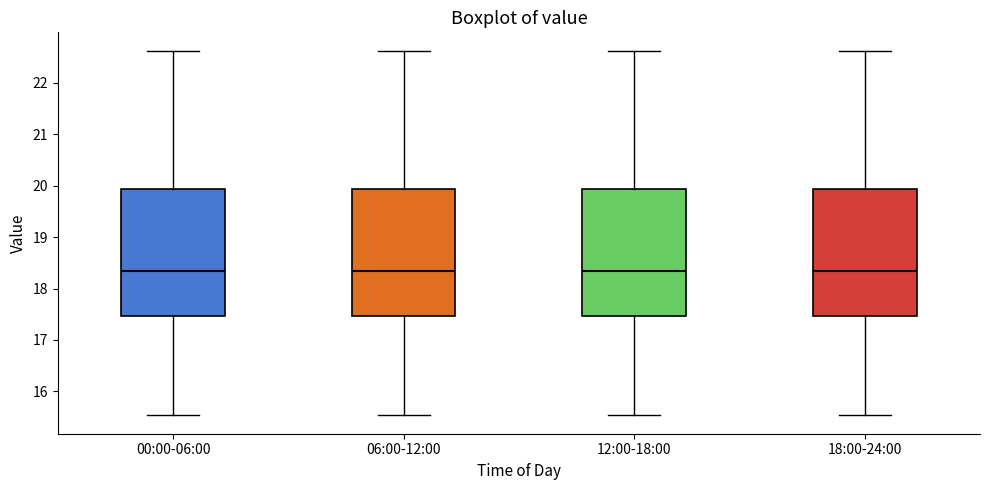

Reading left to right, transcribe this box plot: for each box, give where its median line is, the range the box spans, and where its two whiskers end, as read against the y-axis. The values are not printed on the chart, so give them approximately, as read against the axis.

00:00-06:00: median 18.4, box 17.5 to 19.9, whiskers 15.5 to 22.6
06:00-12:00: median 18.4, box 17.5 to 19.9, whiskers 15.5 to 22.6
12:00-18:00: median 18.4, box 17.5 to 19.9, whiskers 15.5 to 22.6
18:00-24:00: median 18.4, box 17.5 to 19.9, whiskers 15.5 to 22.6